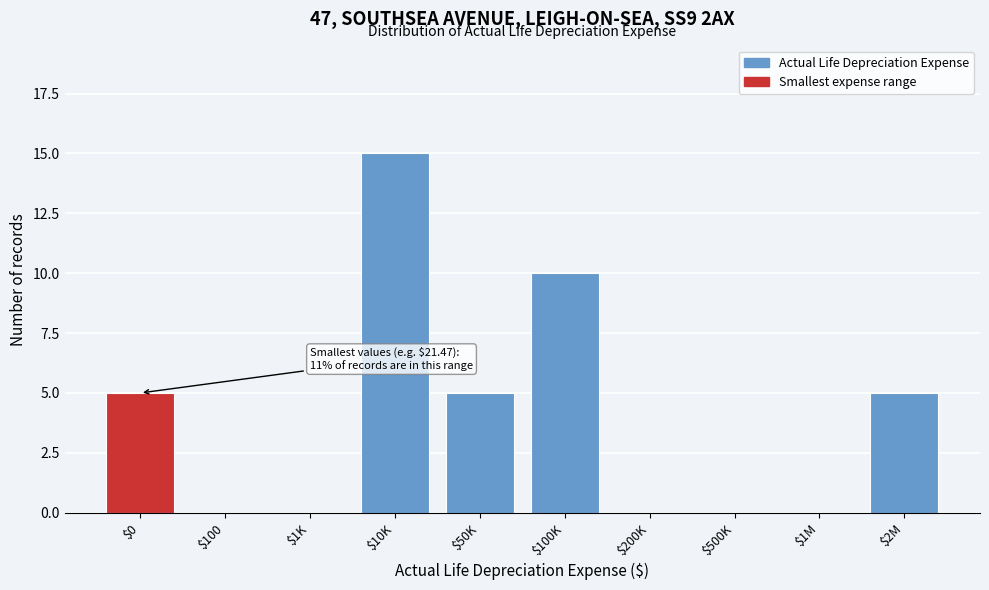

What is the sum of all values?

40